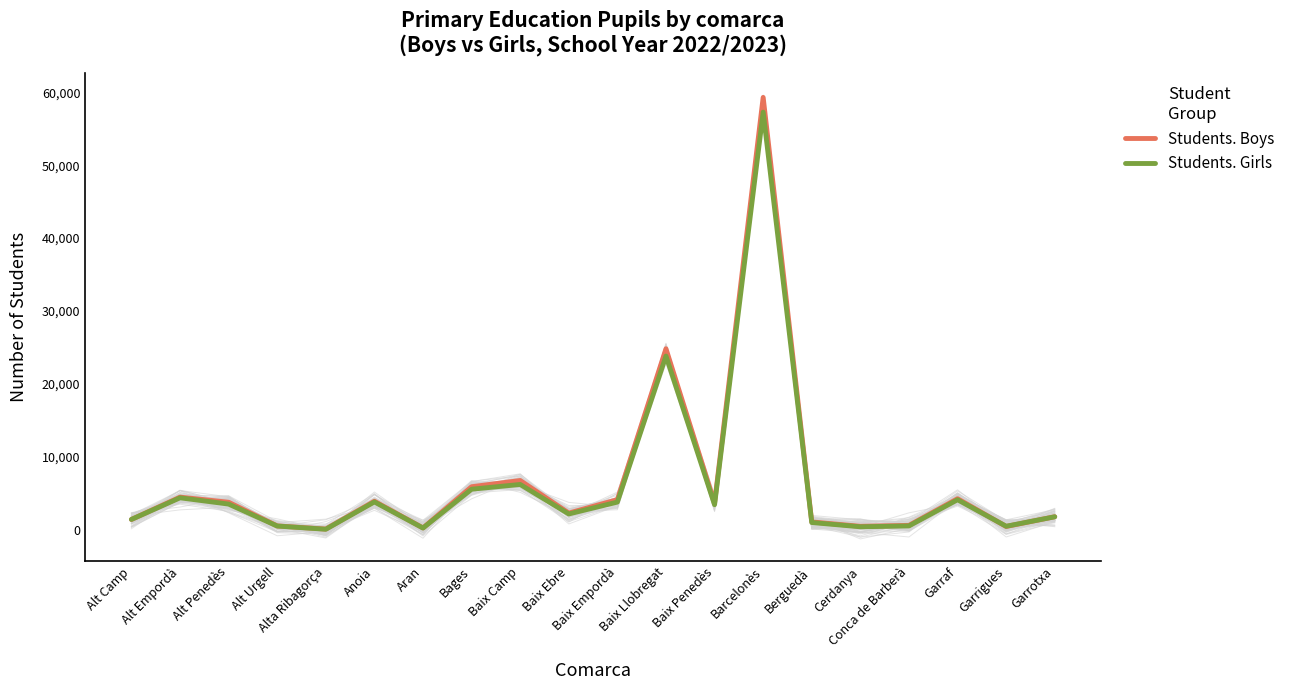

How many values in the Students. Boys series exceed 3682?

9